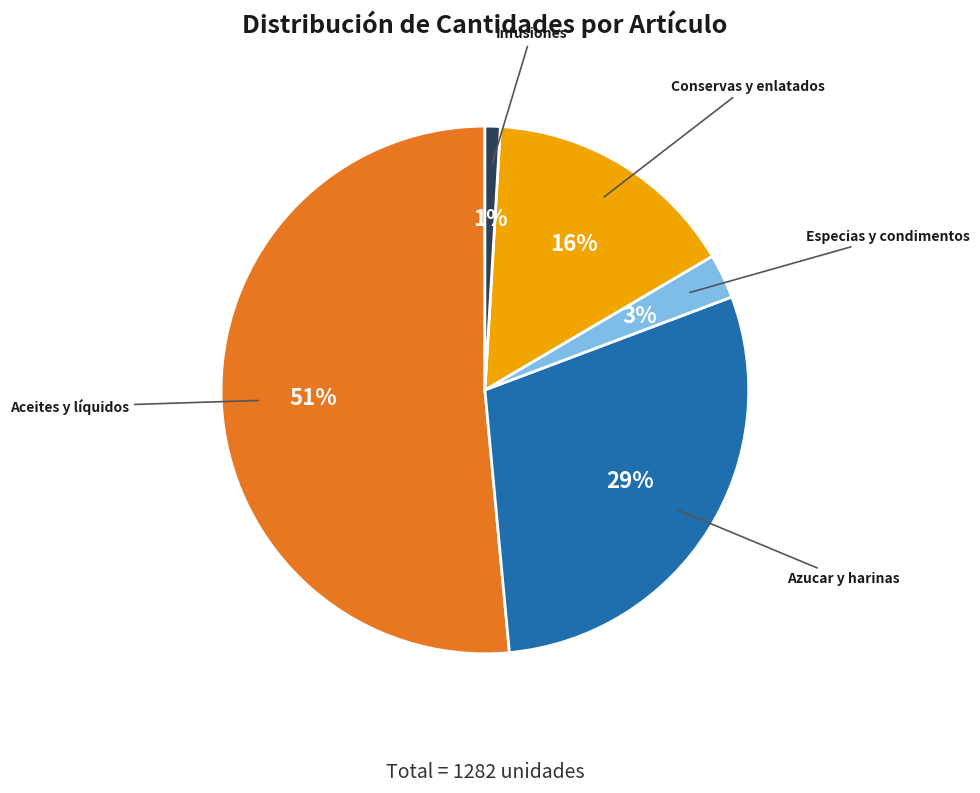

Count the number of slices in the pie.

5